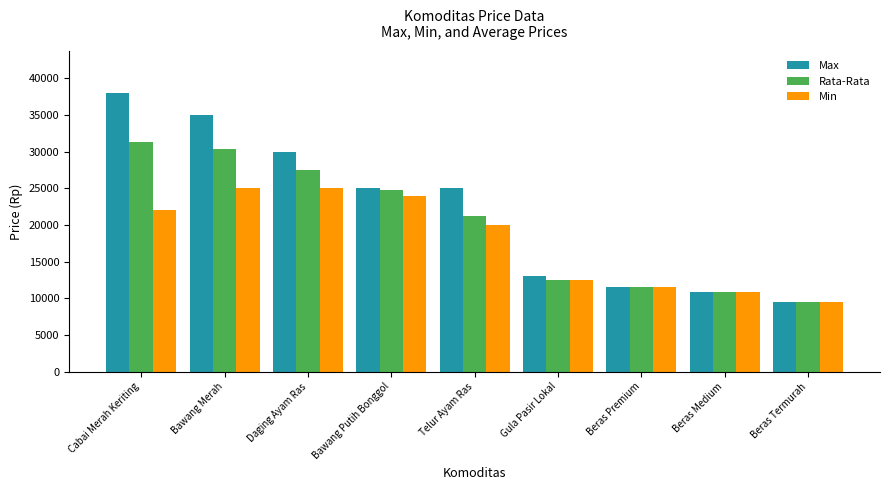

How many data points in Max are less than 25000?

4